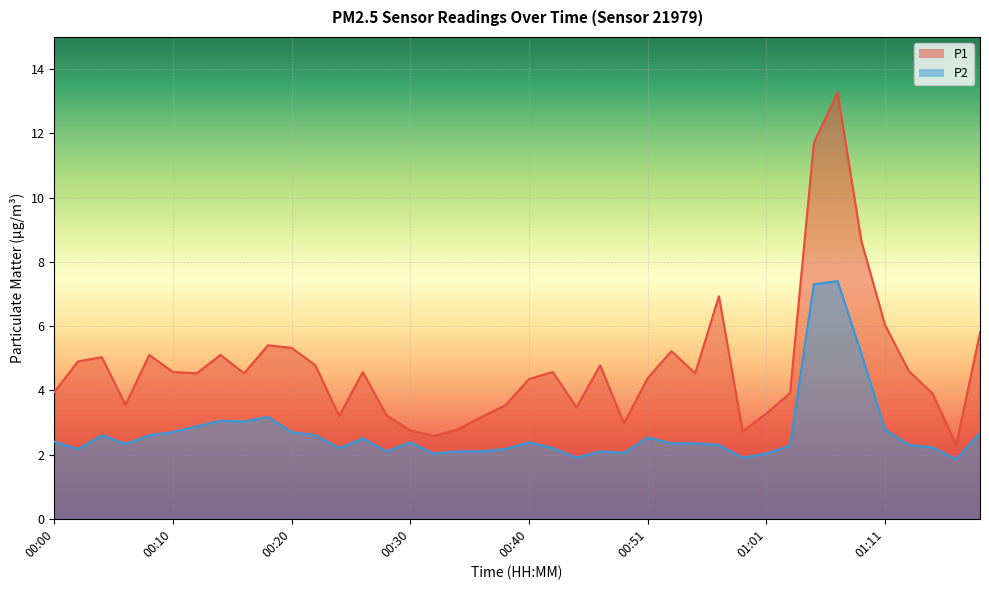

How many lines are shown in the chart?

2